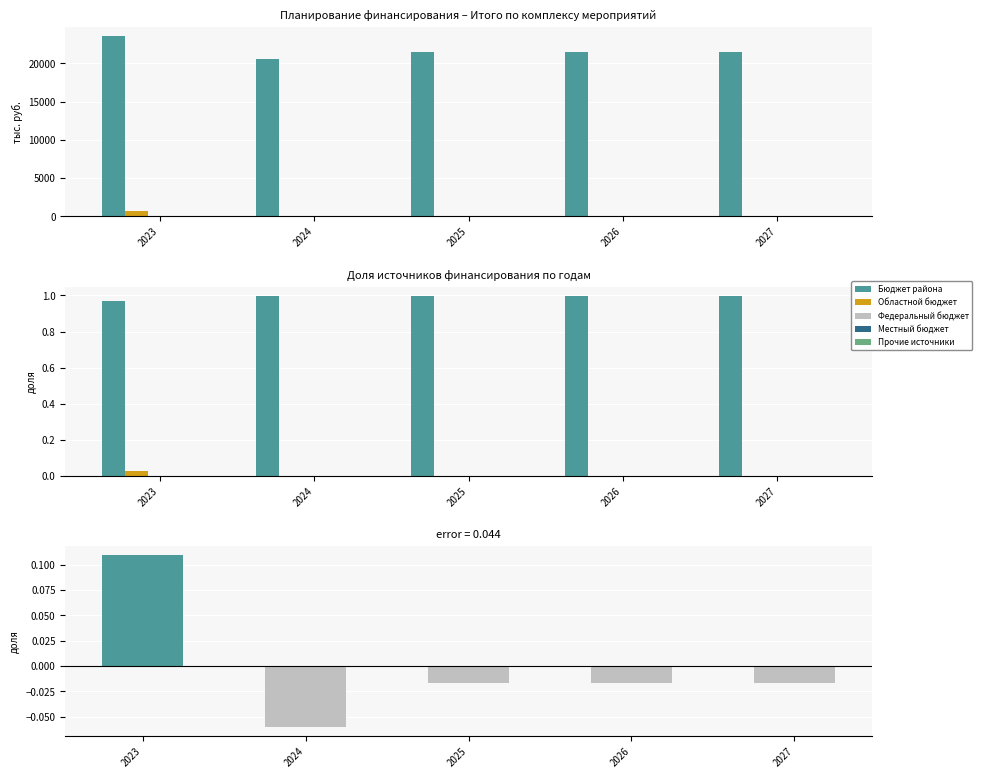

Which series has the widest spread of values?

Отклонение от среднего